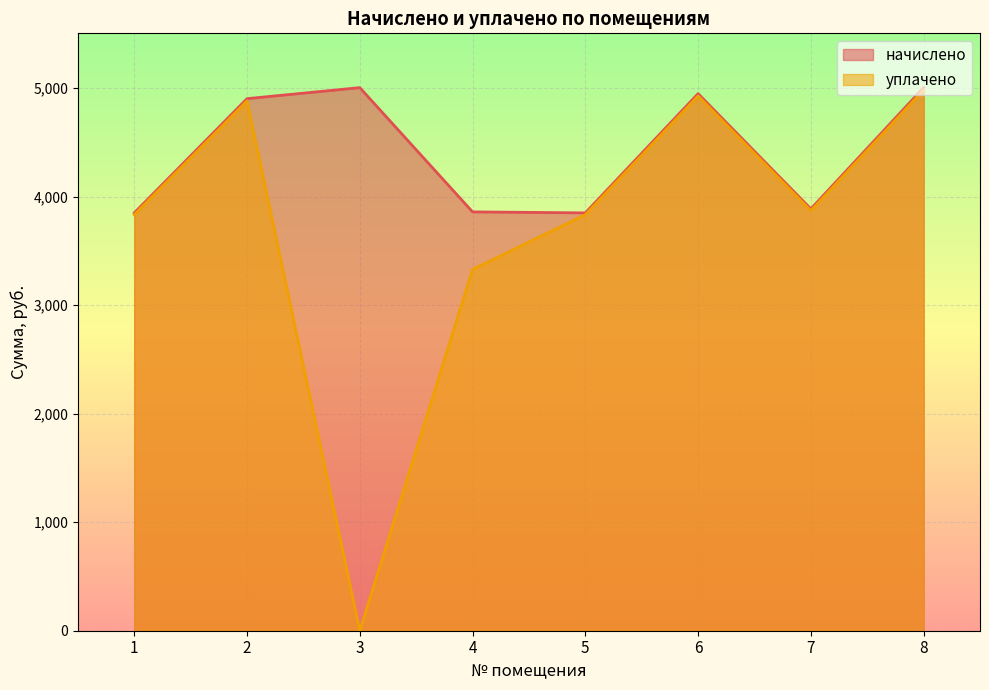

How many values in the начислено series are below 4903?

4